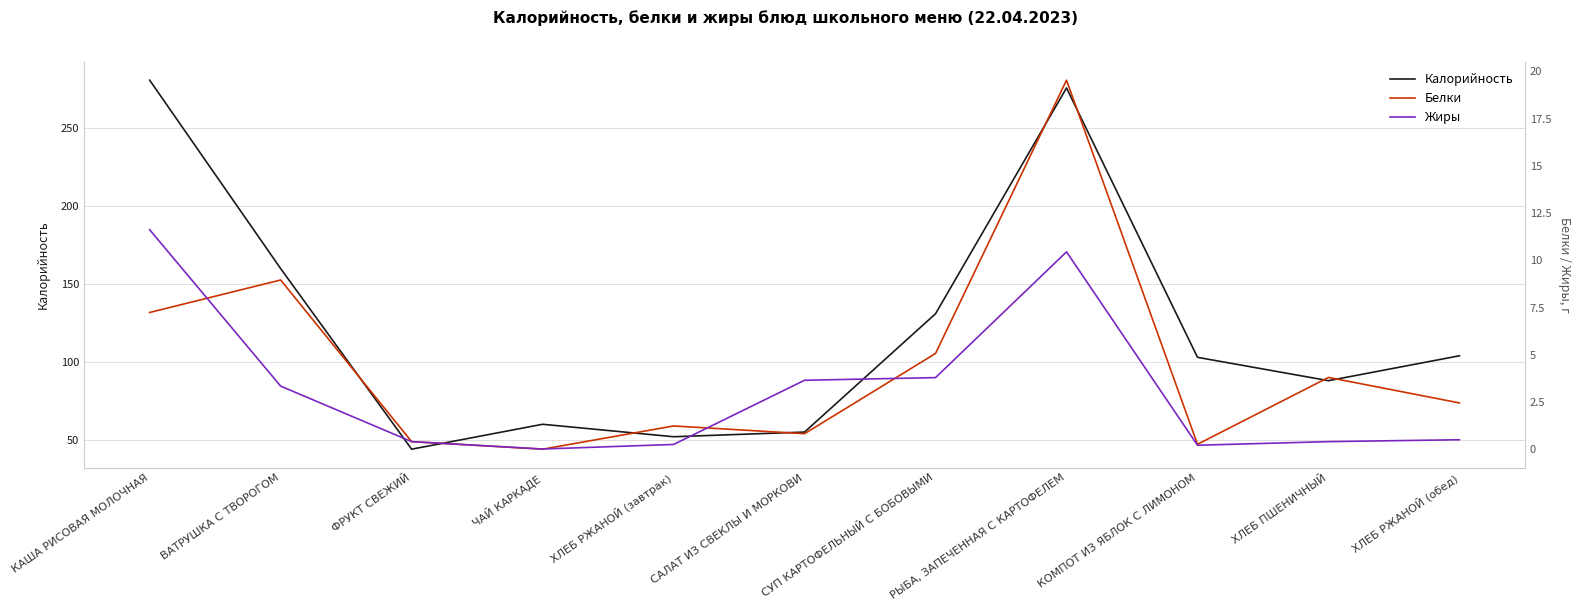

What is the spread (max minus min) of values at ВАТРУШКА С ТВОРОГОМ?

156.7